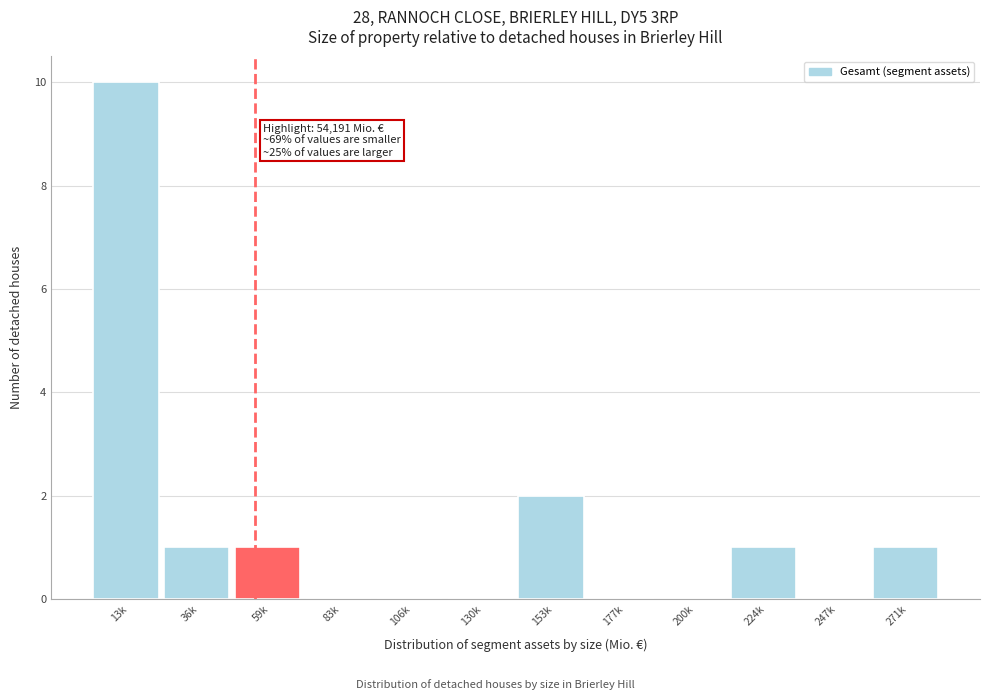

Reading left to right, transcribe all the data shown in this chart.

13k=10	36k=1	59k=1	83k=0	106k=0	130k=0	153k=2	177k=0	200k=0	224k=1	247k=0	271k=1